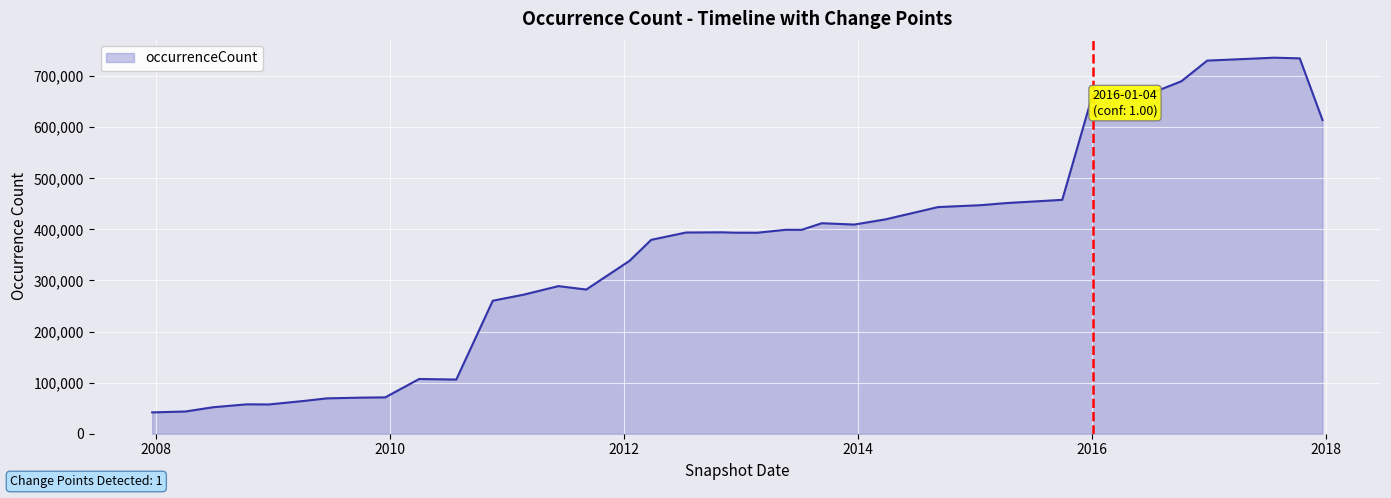

What is the sum of all values?

14665858